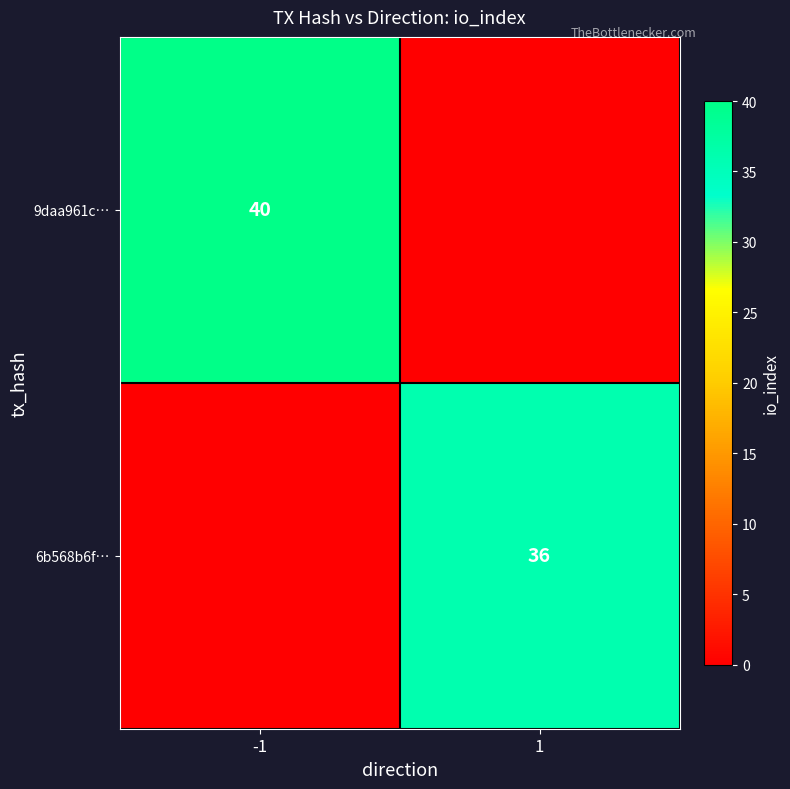

At how many categories does at least one series exceed 12?

2